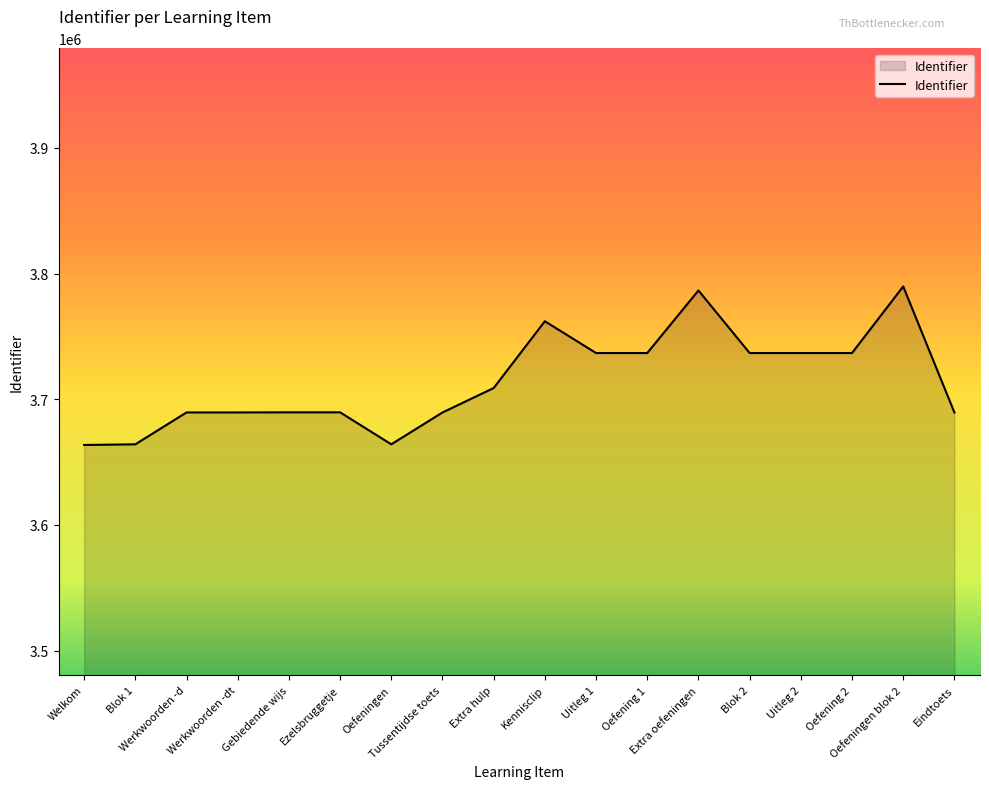

Where is the data nearest to the value 3726728?

Uitleg 1